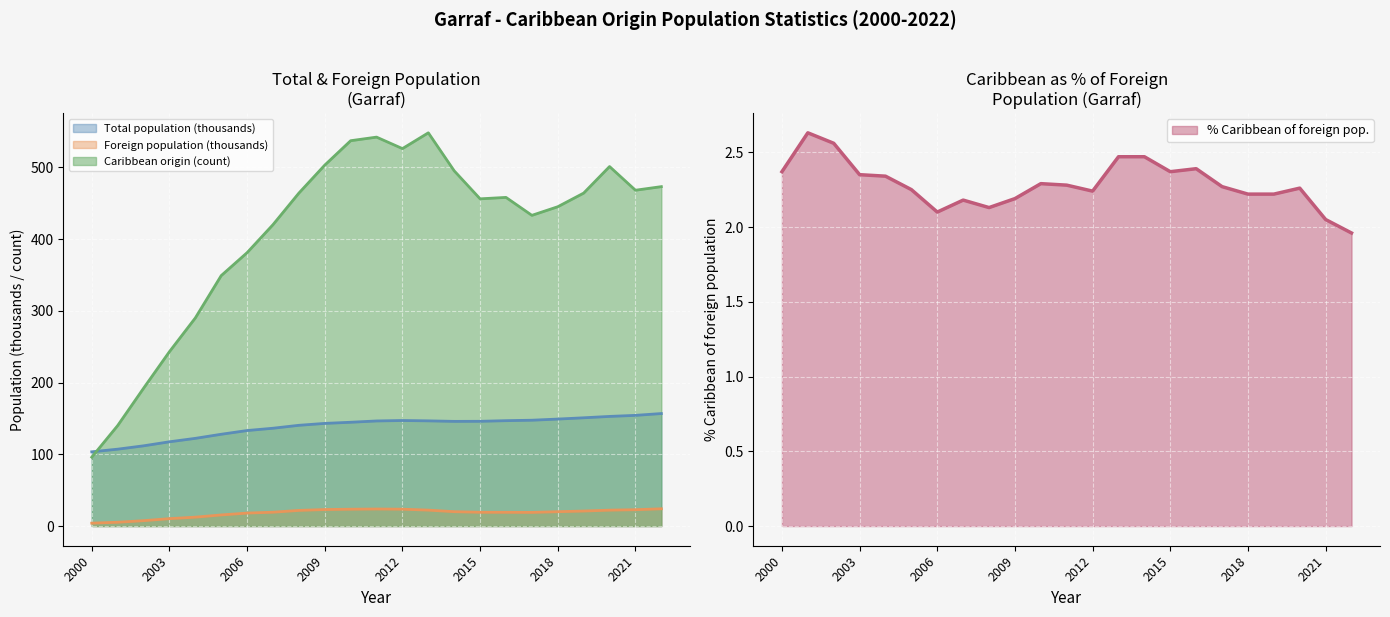

Is it true that % Caribbean of foreign equals 0.8 at 2001?

False